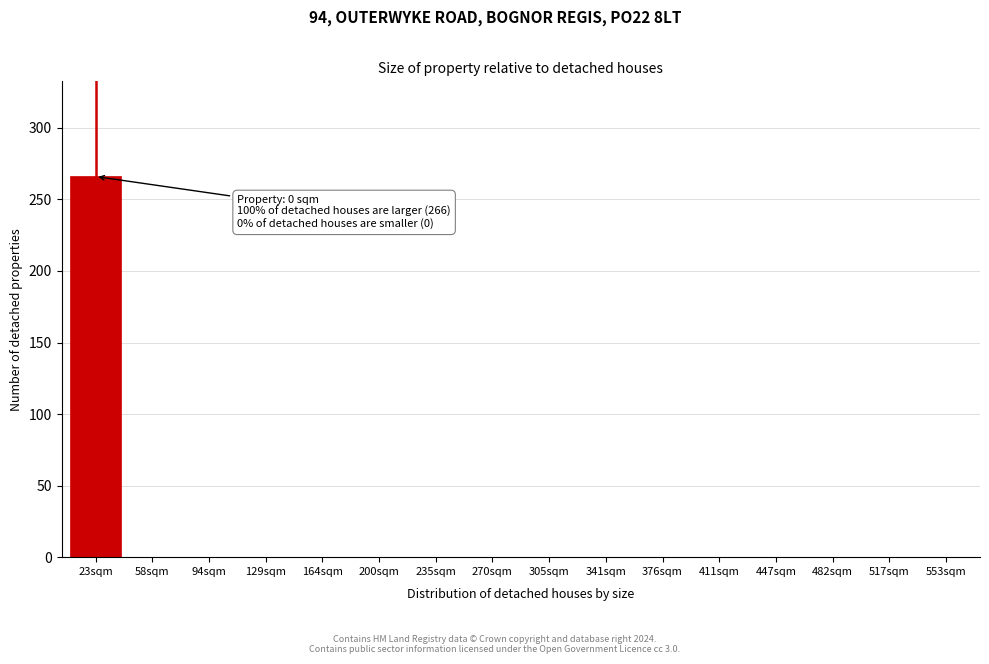

Reading right to left, list all the values displayed in this chart.

553sqm=0	517sqm=0	482sqm=0	447sqm=0	411sqm=0	376sqm=0	341sqm=0	305sqm=0	270sqm=0	235sqm=0	200sqm=0	164sqm=0	129sqm=0	94sqm=0	58sqm=0	23sqm=266